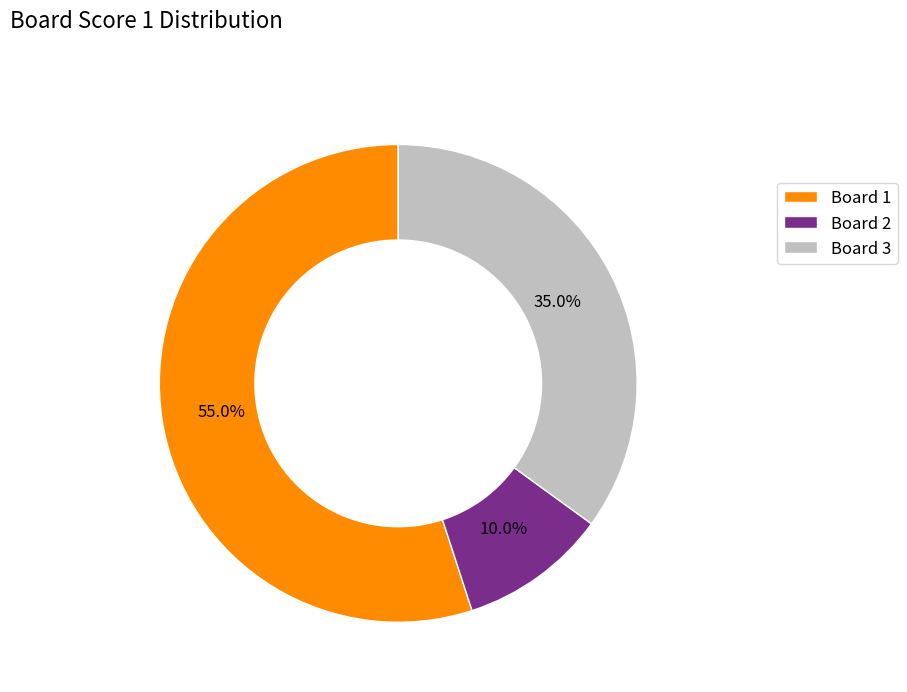

Is there a majority slice in this chart?

Yes